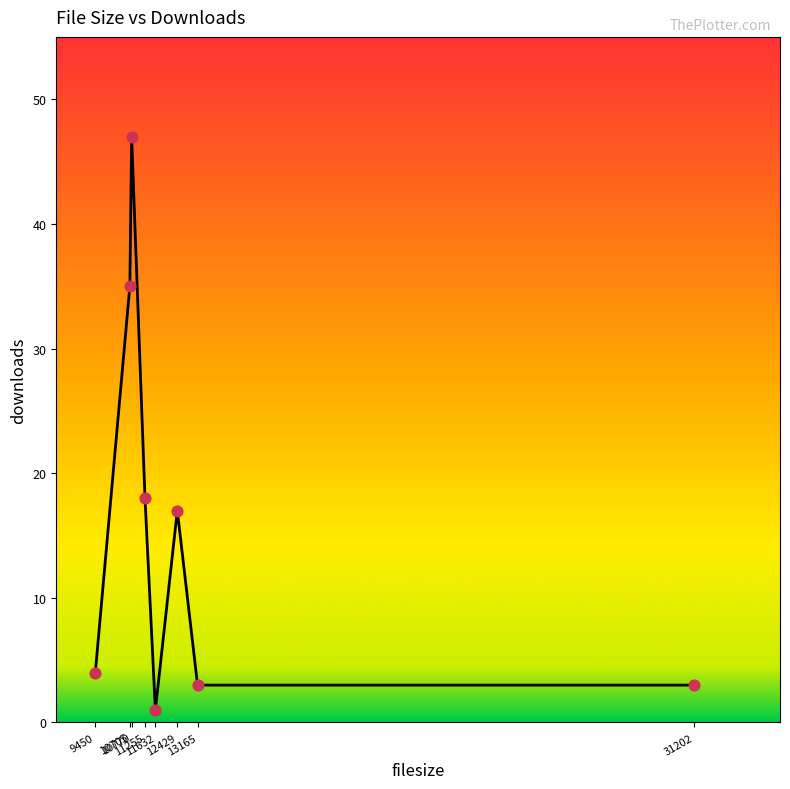

What is the change in value from 12429 to 13165?

-14